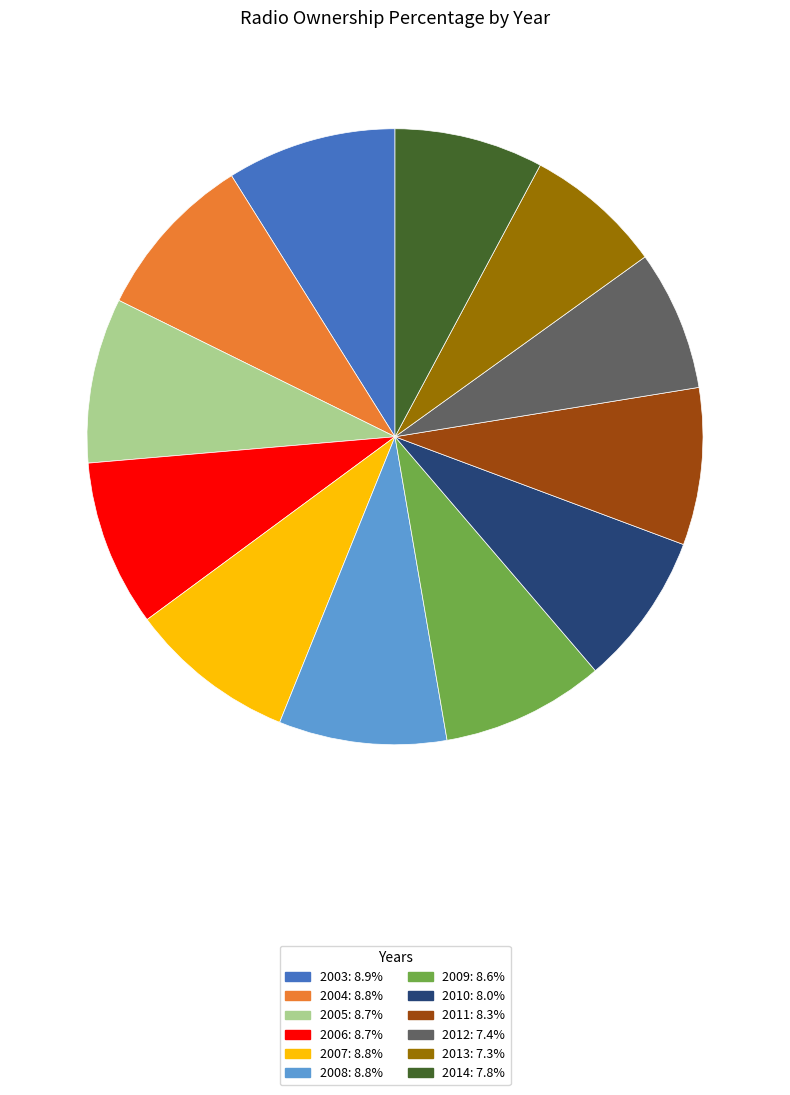

Combined, do 2004 and 2012 account for over 50%?

No